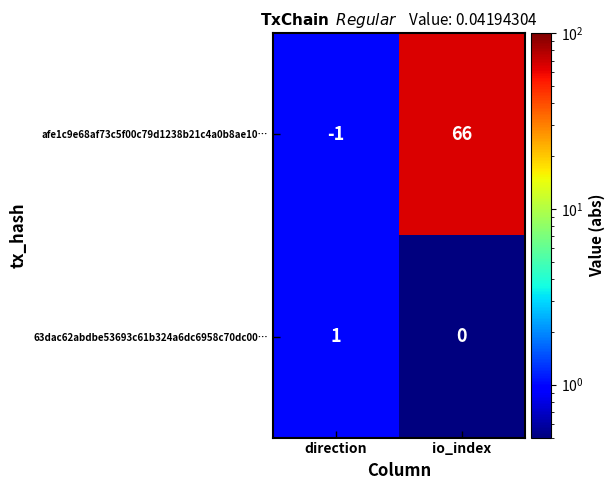

Reading right to left, extract all data points from this chart.

afe1c9e68af73c5f00c79d1238b21c4a0b8ae10…: 66	-1
63dac62abdbe53693c61b324a6dc6958c70dc00…: 0	1